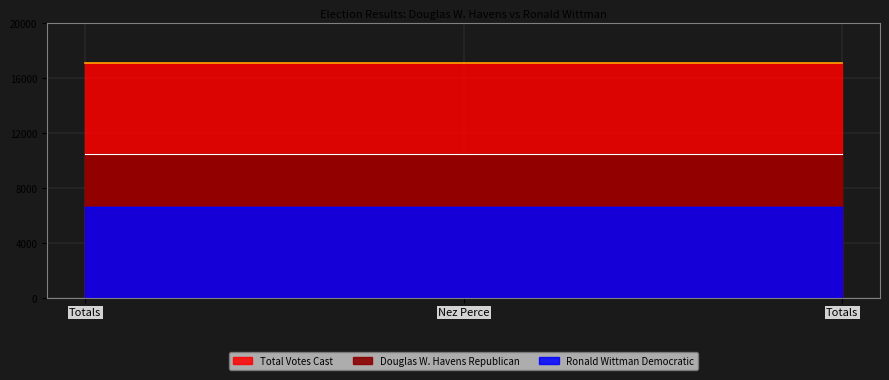

List the series in order of their overall mean, lowest first.

Ronald Wittman Democratic, Douglas W. Havens Republican, Total Votes Cast